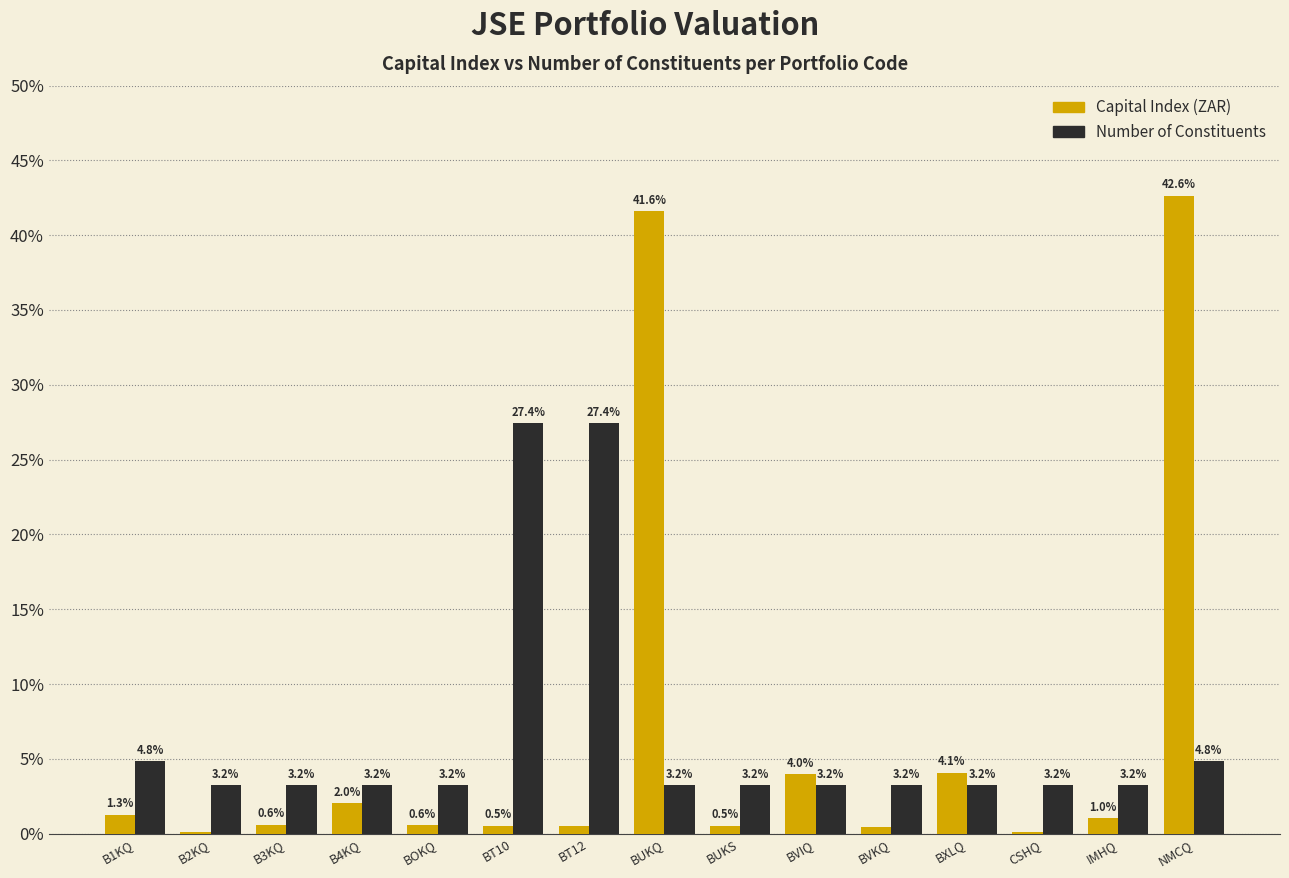

What value does the Number of Constituents series have at B4KQ?

3.2